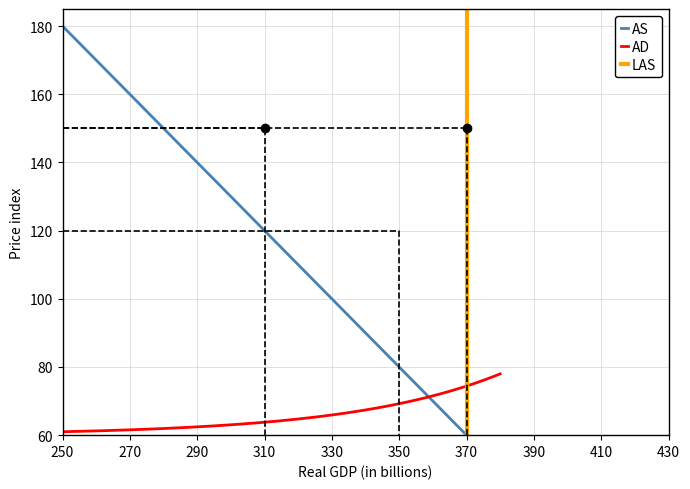

Does the chart display data point markers on the line(s)?

No